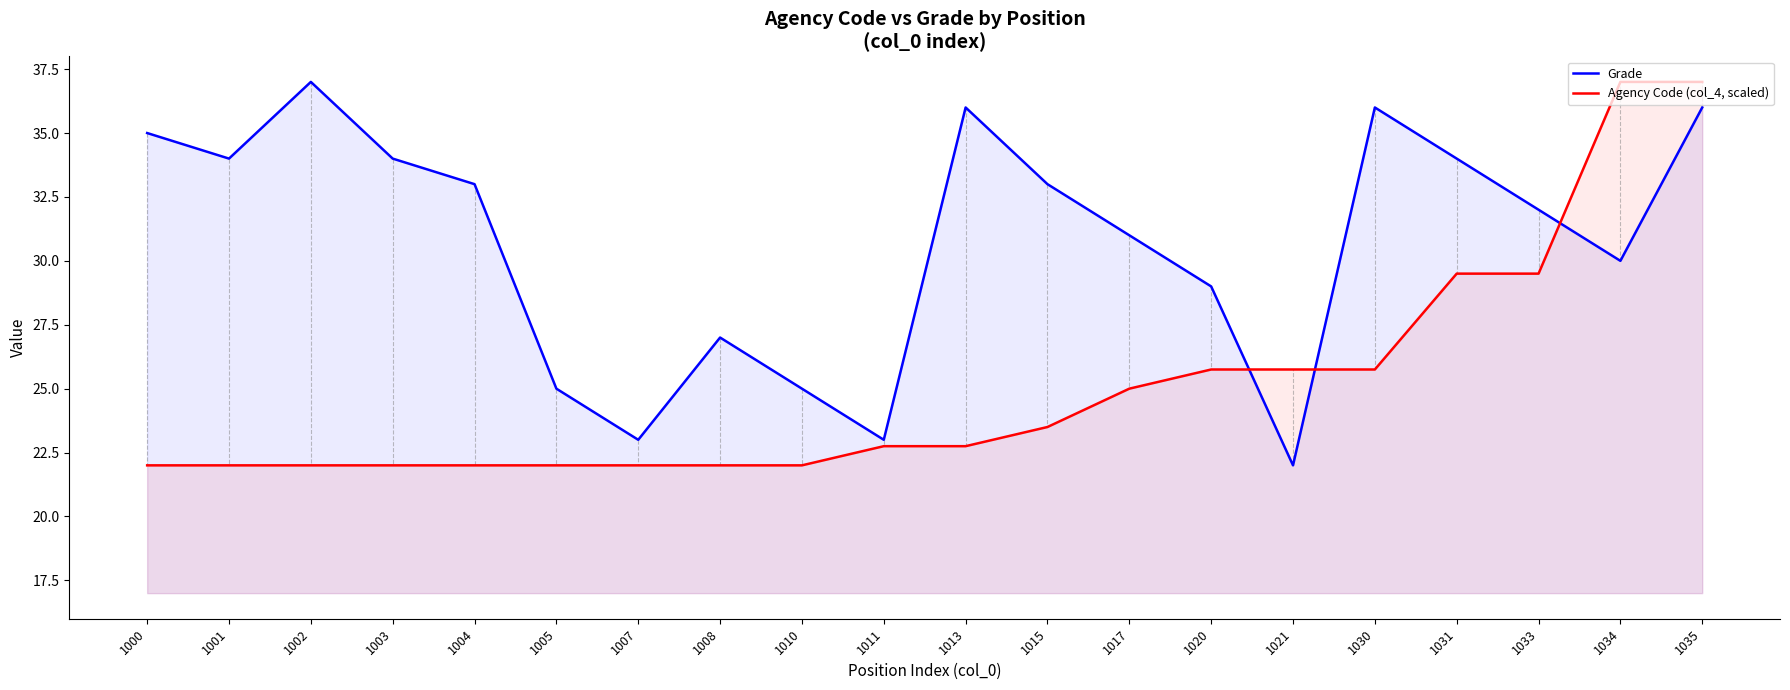

What is the difference between the maximum and minimum values in the Grade series?

15.0